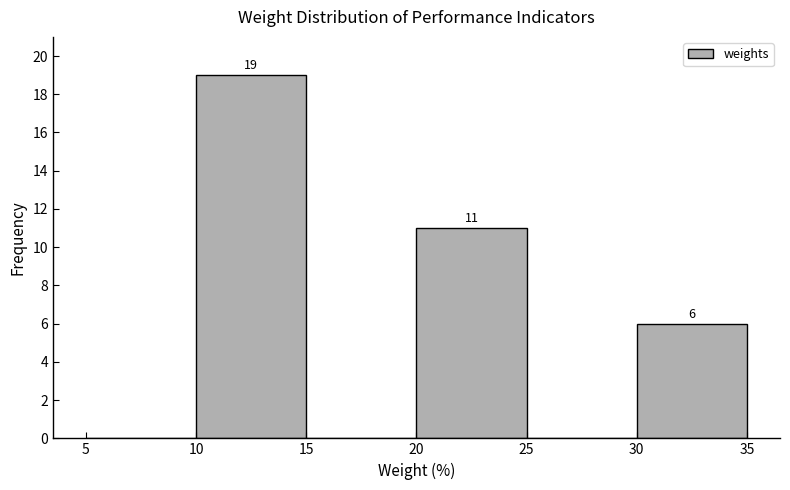

Which range on the x-axis has the tallest bar?

10 to 15